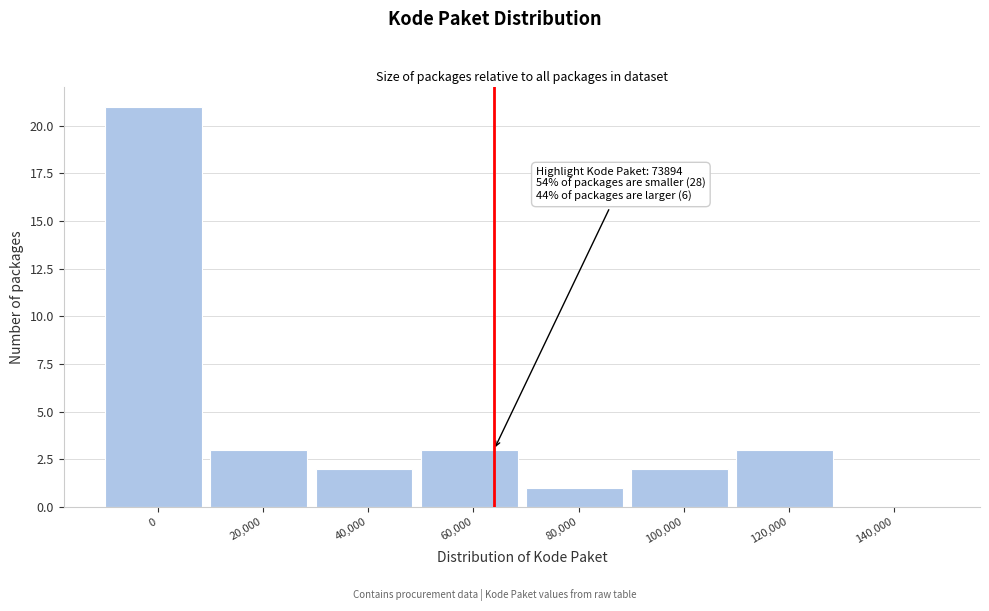

Reading right to left, what are all the values shown in this chart?

140,000=0	120,000=3	100,000=2	80,000=1	60,000=3	40,000=2	20,000=3	0=21